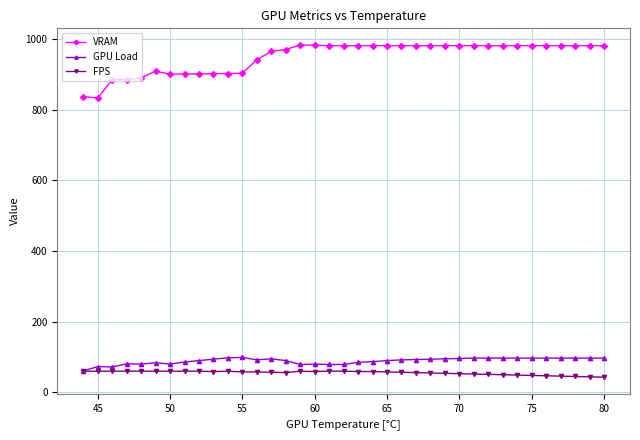

What is the maximum value for VRAM?

983